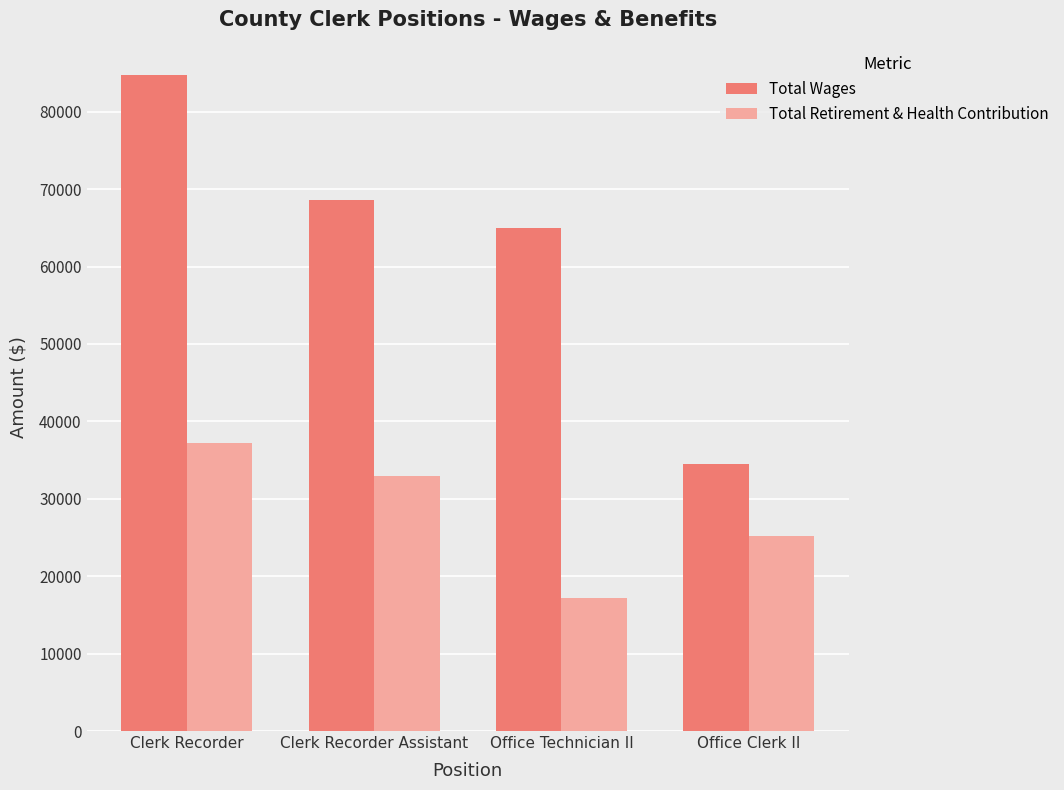

List the series in order of their overall mean, lowest first.

Total Retirement & Health Contribution, Total Wages